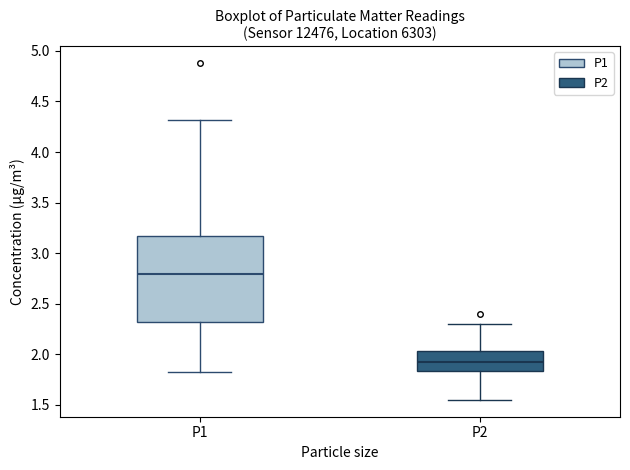

Reading left to right, read every box against the y-axis: the position of its median line, the range the box covers, and the ends of its whiskers. The values are not printed on the chart, so give them approximately, as read against the axis.

P1: median 2.80, box 2.30 to 3.20, whiskers 1.85 to 4.30
P2: median 1.90, box 1.85 to 2.05, whiskers 1.55 to 2.30